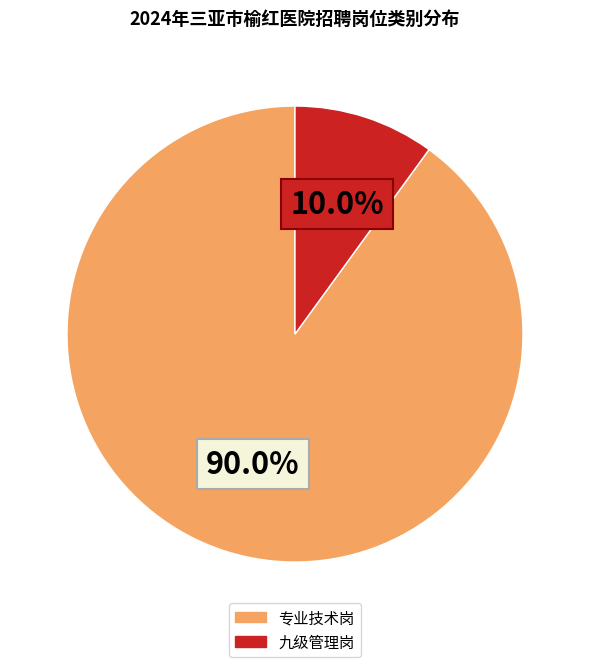

How many slices are in this pie chart?

2